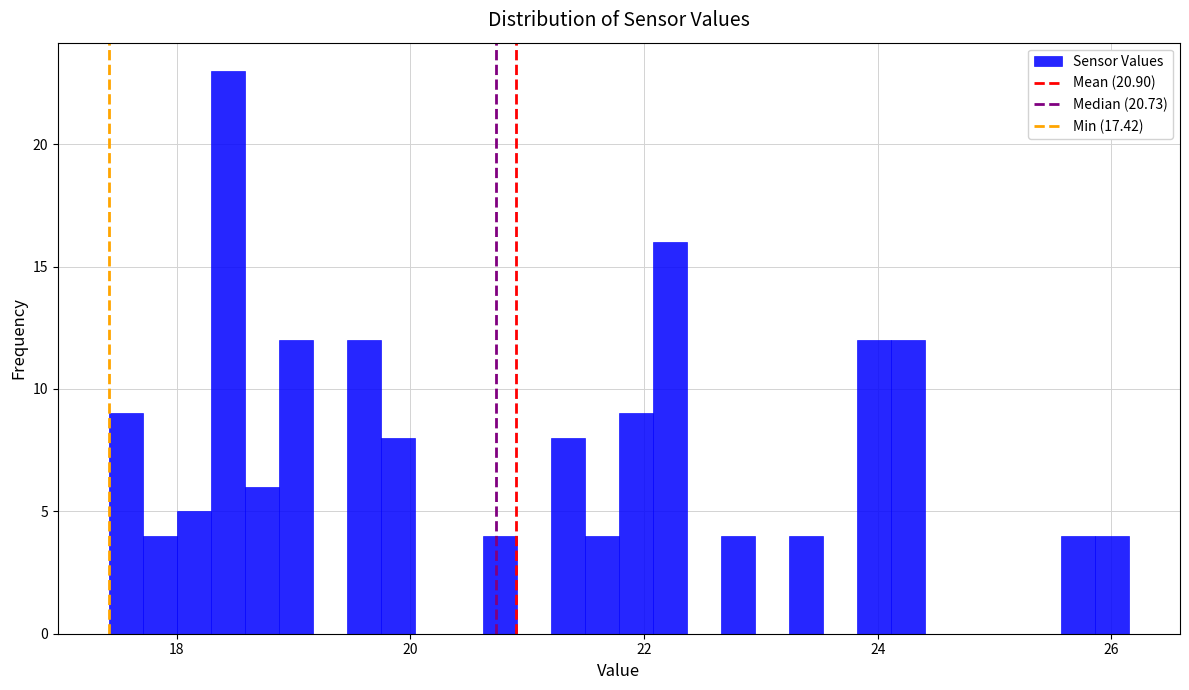

Read against the x-axis, roughly where is the centre of the tallest bar?

18.4